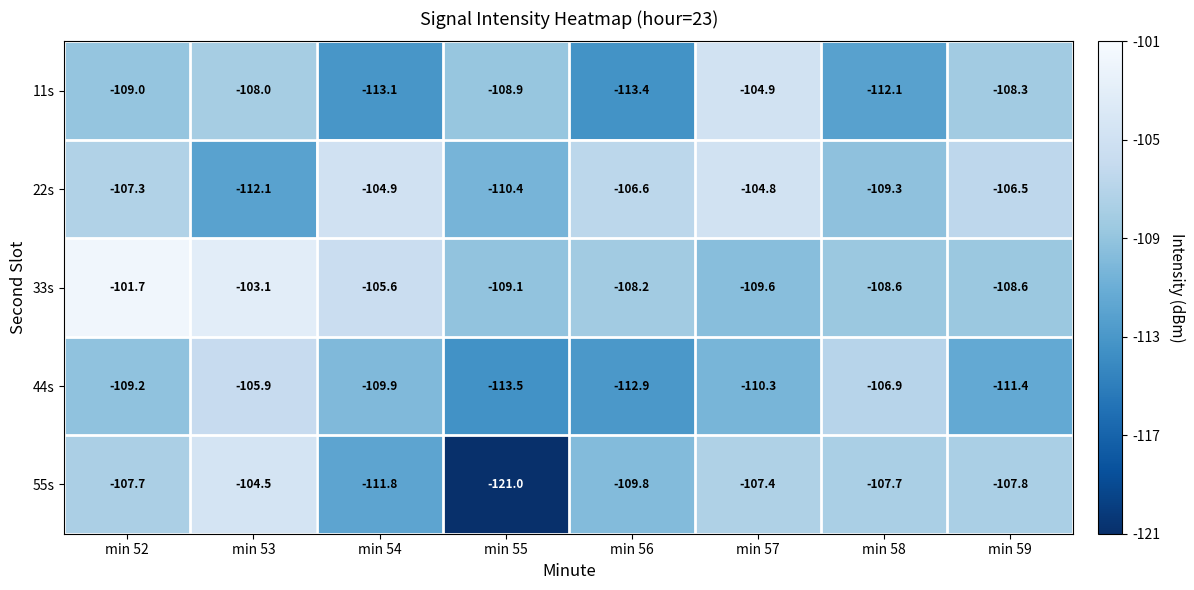

Where is 33s nearest to the value -105?

min 54